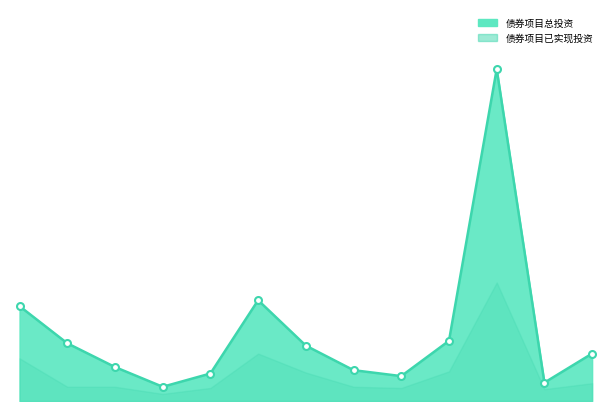

True or false: 债券项目总投资 has a value of 8.2 at 2105397.

False